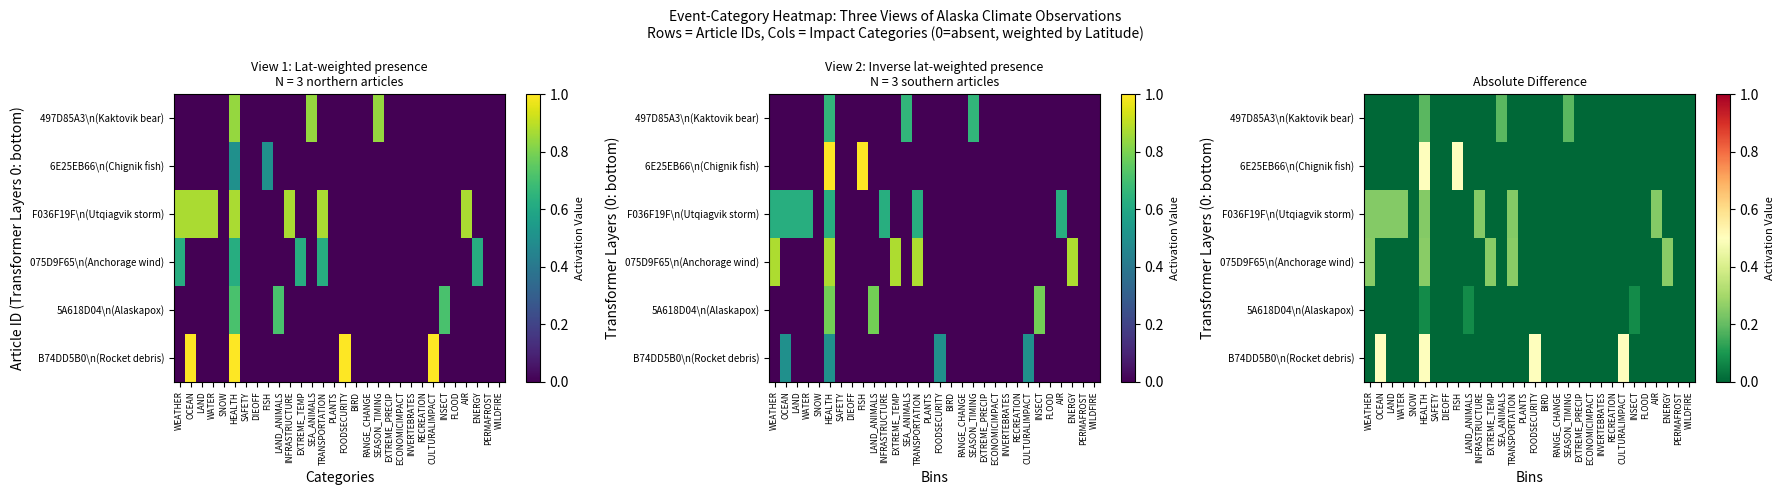

True or false: 5A618D04\n(Alaskapox) has a value of 0.0 at SNOW.

True